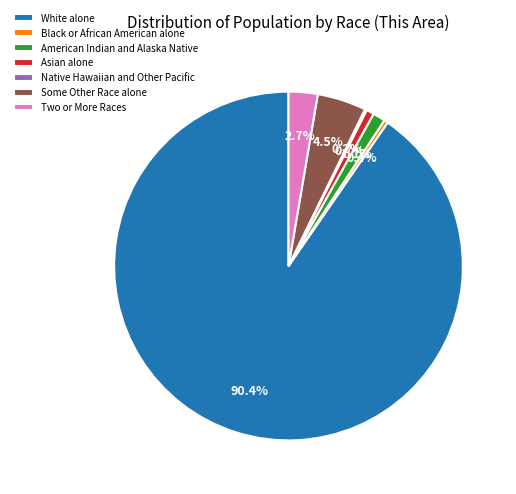

To the nearest percent, what is the difference between the Asian alone and Two or More Races slice percentages?

2%